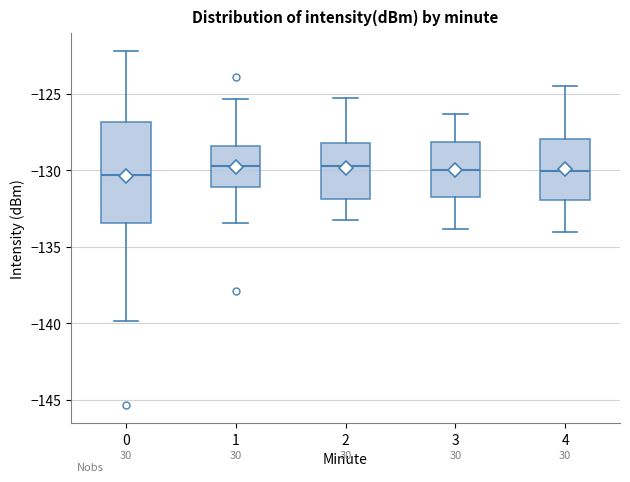

Reading left to right, transcribe this box plot: for each box, give where its median line is, the range the box spans, and where its two whiskers end, as read against the y-axis. The values are not printed on the chart, so give them approximately, as read against the axis.

0: median -130.5, box -133.5 to -127.0, whiskers -140.0 to -122.0
1: median -129.5, box -131.0 to -128.5, whiskers -133.5 to -125.5
2: median -129.5, box -132.0 to -128.0, whiskers -133.0 to -125.0
3: median -130.0, box -131.5 to -128.0, whiskers -134.0 to -126.5
4: median -130.0, box -132.0 to -128.0, whiskers -134.0 to -124.5